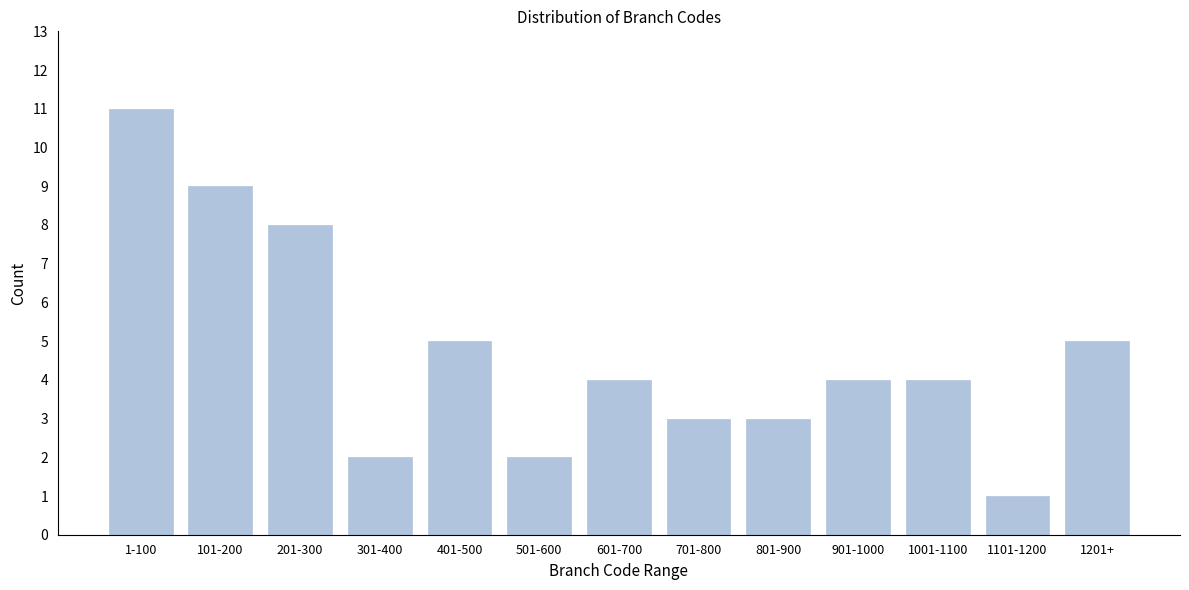

Reading left to right, transcribe all the data shown in this chart.

11	9	8	2	5	2	4	3	3	4	4	1	5